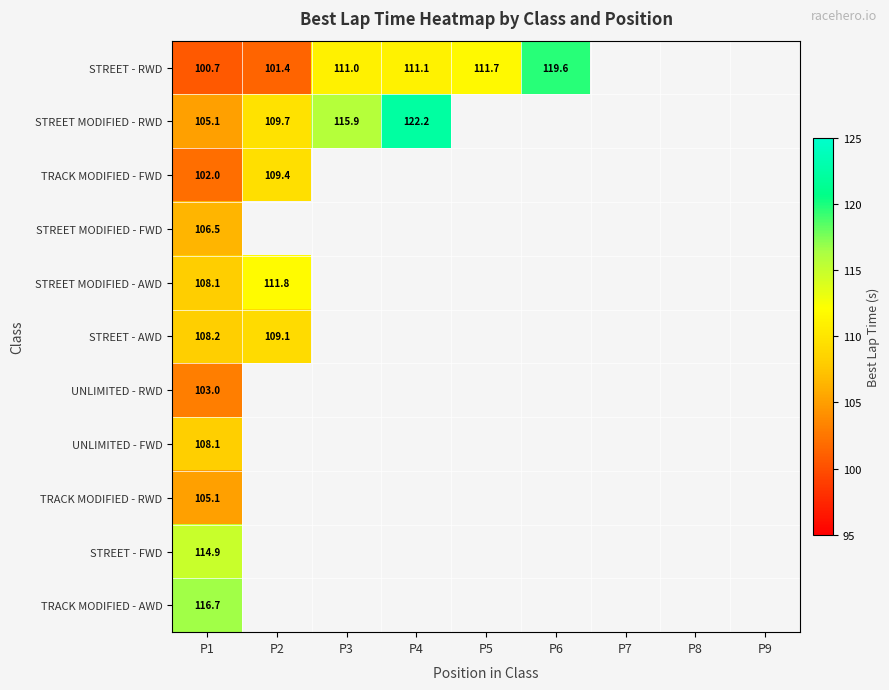

What is the smallest value displayed?

100.7